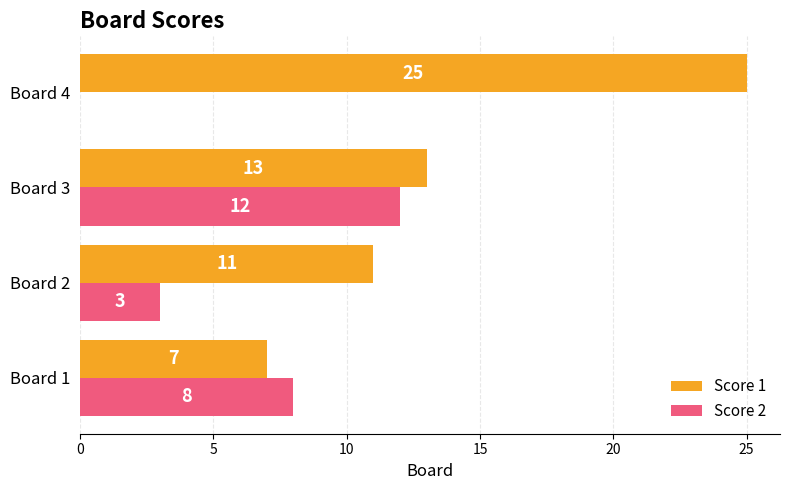

What is the maximum value shown in the chart?

25